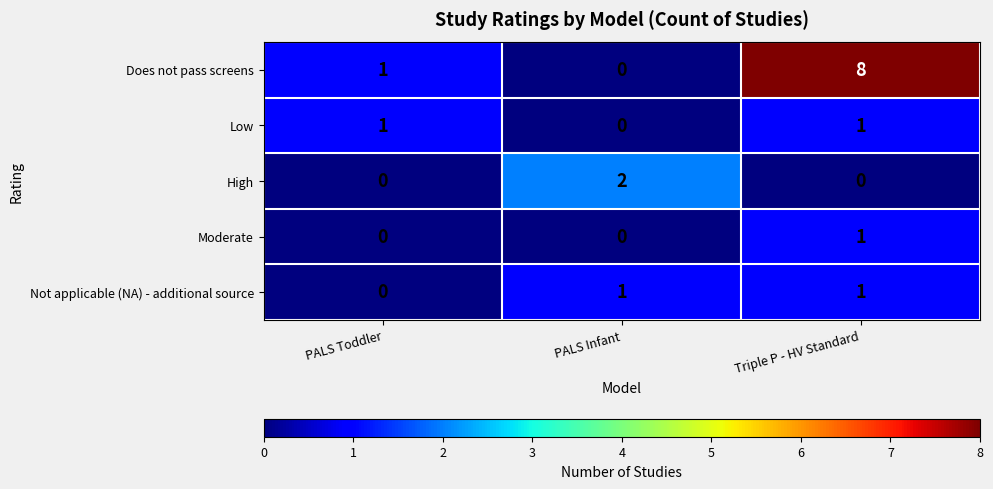

The Not applicable (NA) - additional source series shows 0 at Triple P - HV Standard. True or false?

False